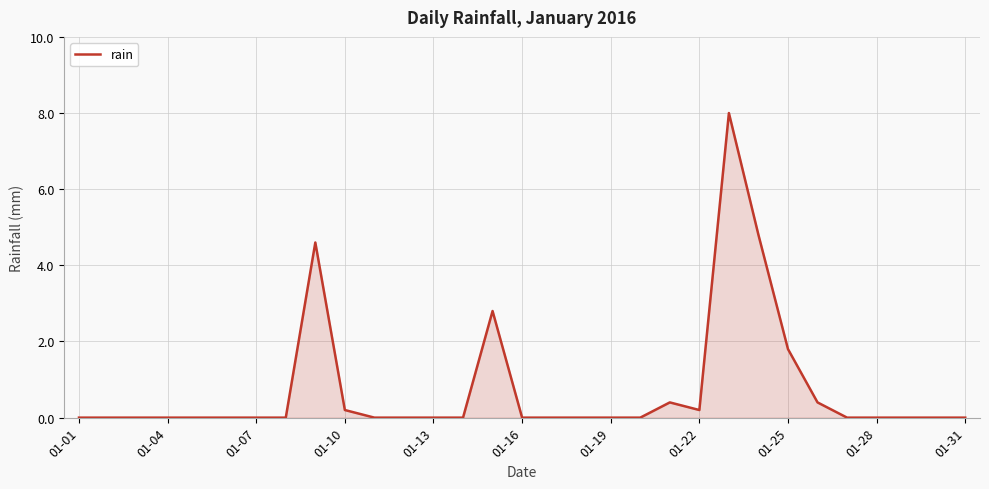

What is the difference between the maximum and minimum values?

8.0